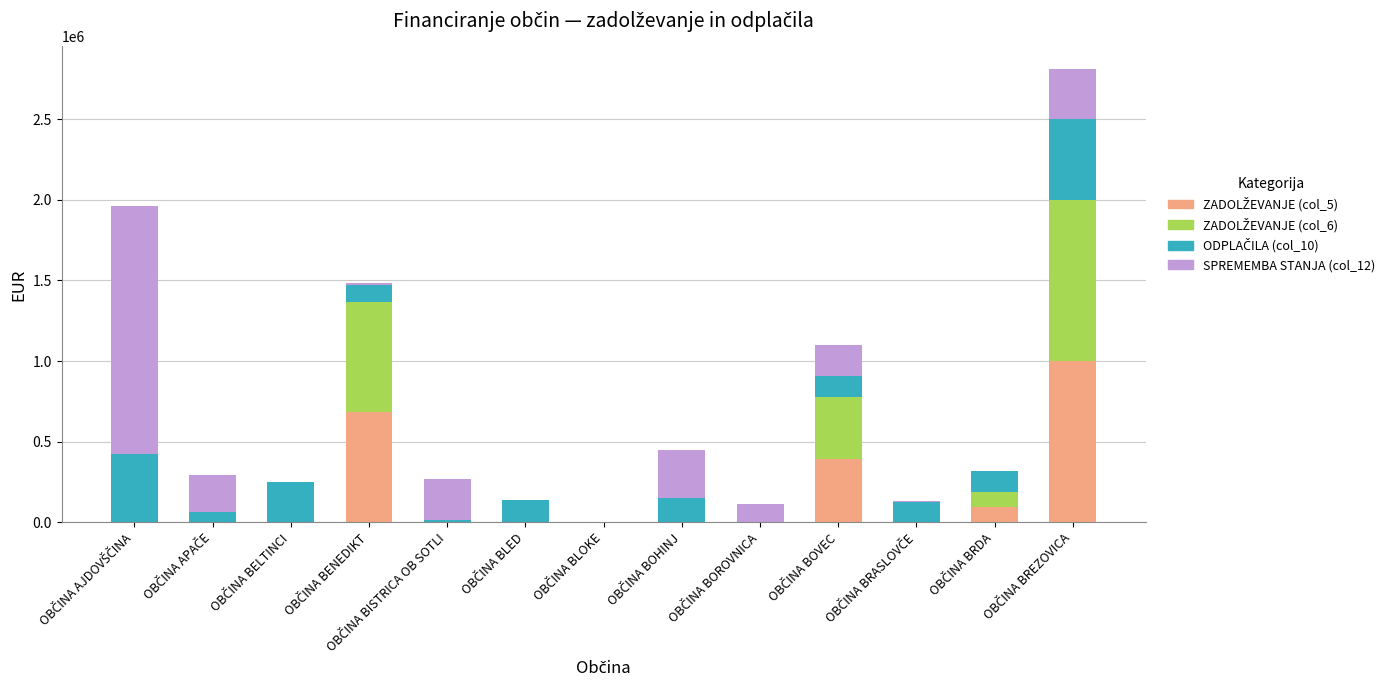

What is the difference between the maximum and minimum values in the ZADOLŽEVANJE (col_5) series?

1000000.0